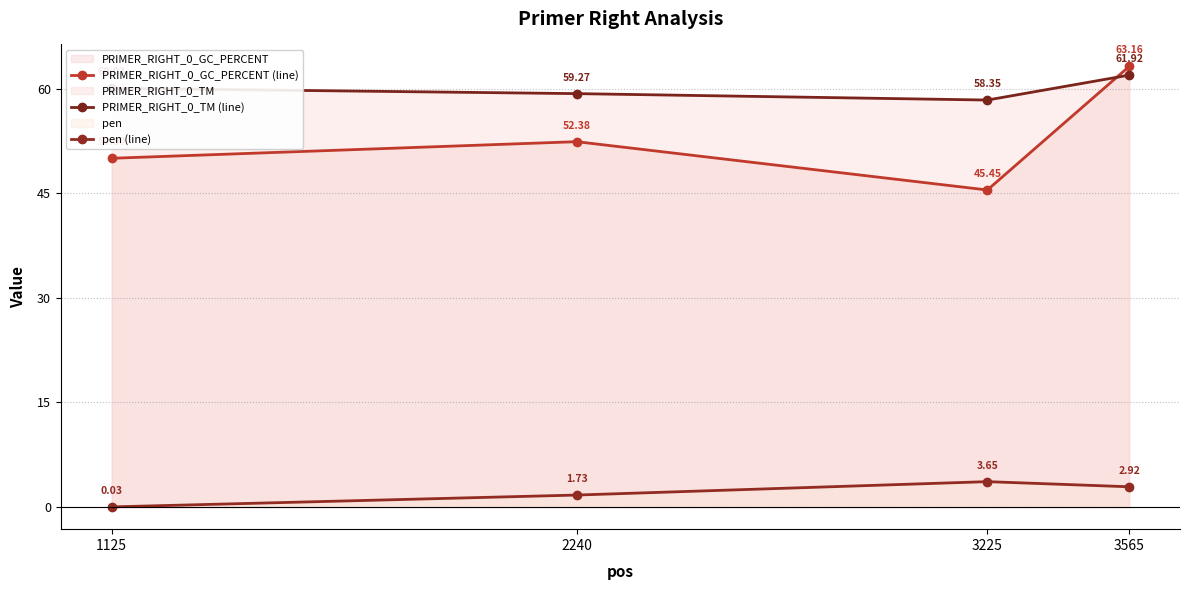

Which has a higher value, 3565 or 2240?

3565